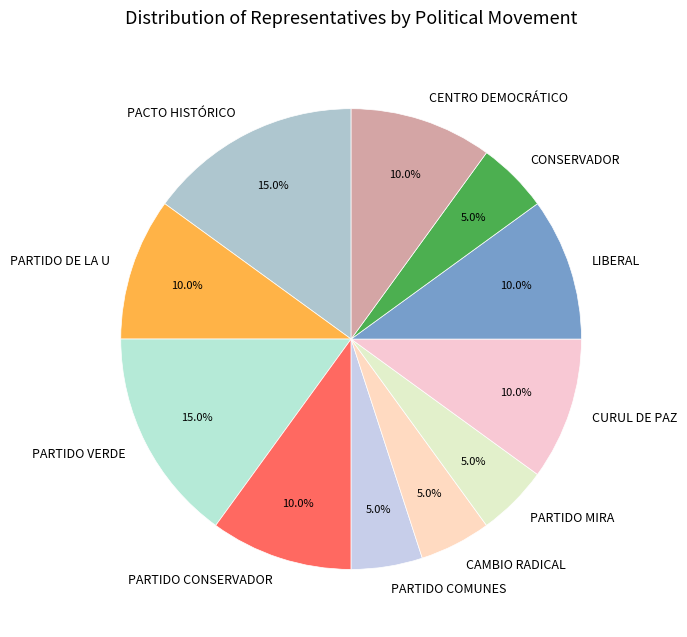

Count the number of slices in the pie.

11